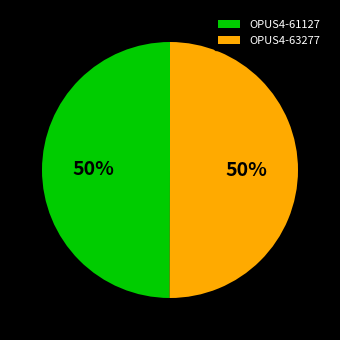

The OPUS4-61127 slice represents 61% of the pie. True or false?

False